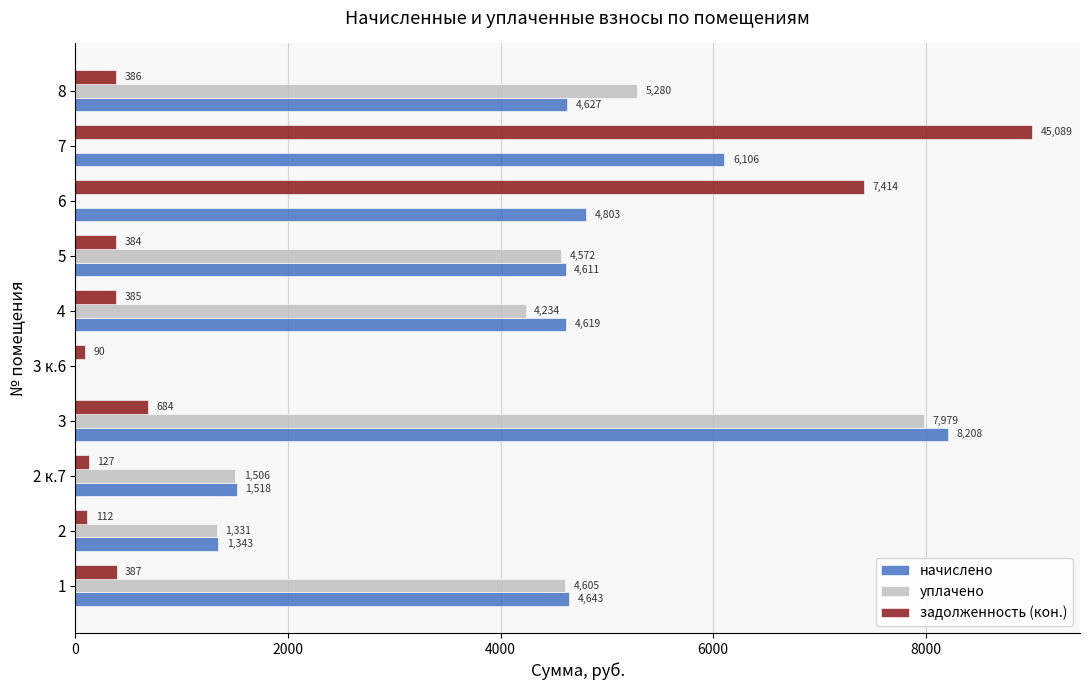

What is the greatest value displayed?

9000.0